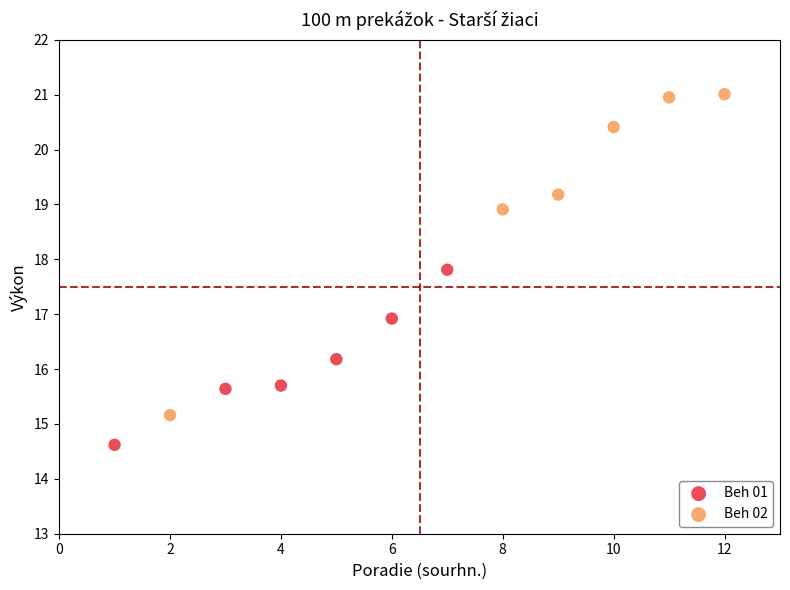

Which series contains the highest Y value?

Beh 02